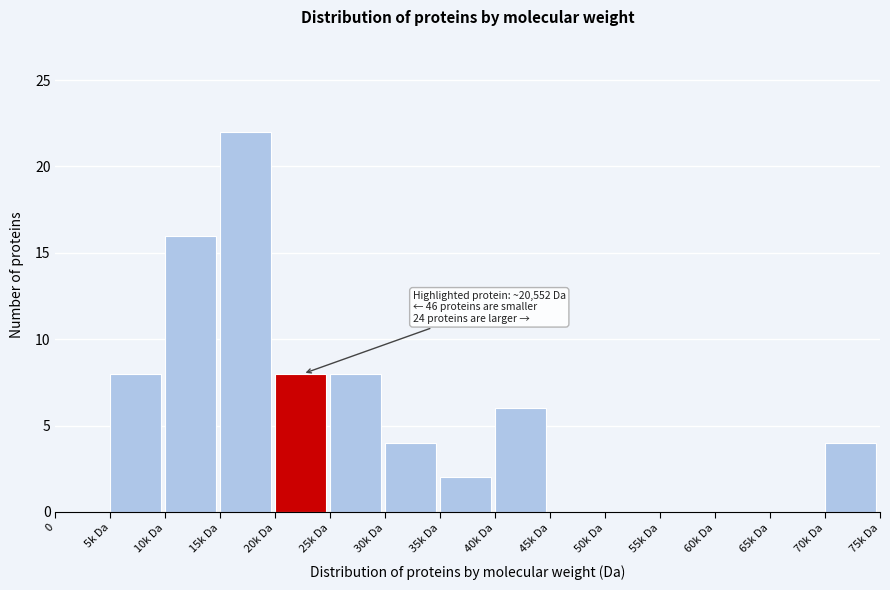

Reading right to left, list all the values displayed in this chart.

70k Da=4	65k Da=0	60k Da=0	55k Da=0	50k Da=0	45k Da=0	40k Da=6	35k Da=2	30k Da=4	25k Da=8	20k Da=8	15k Da=22	10k Da=16	5k Da=8	0=0